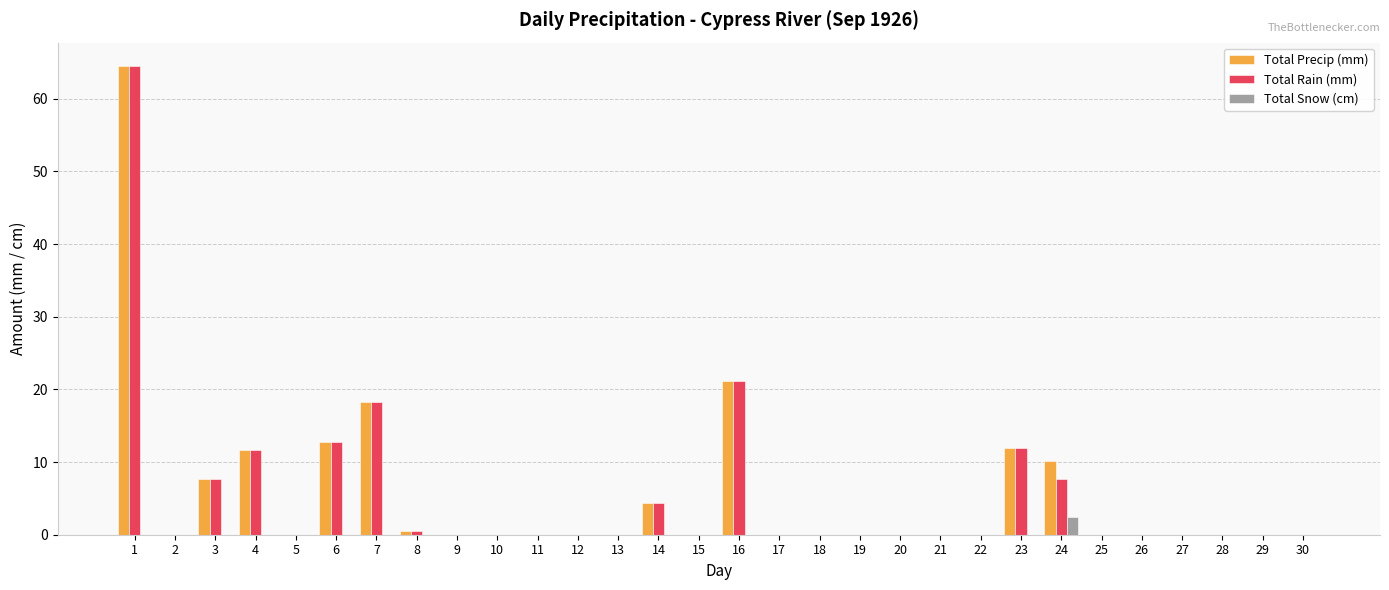

What are all the series names shown in the legend?

Total Precip (mm), Total Rain (mm), Total Snow (cm)